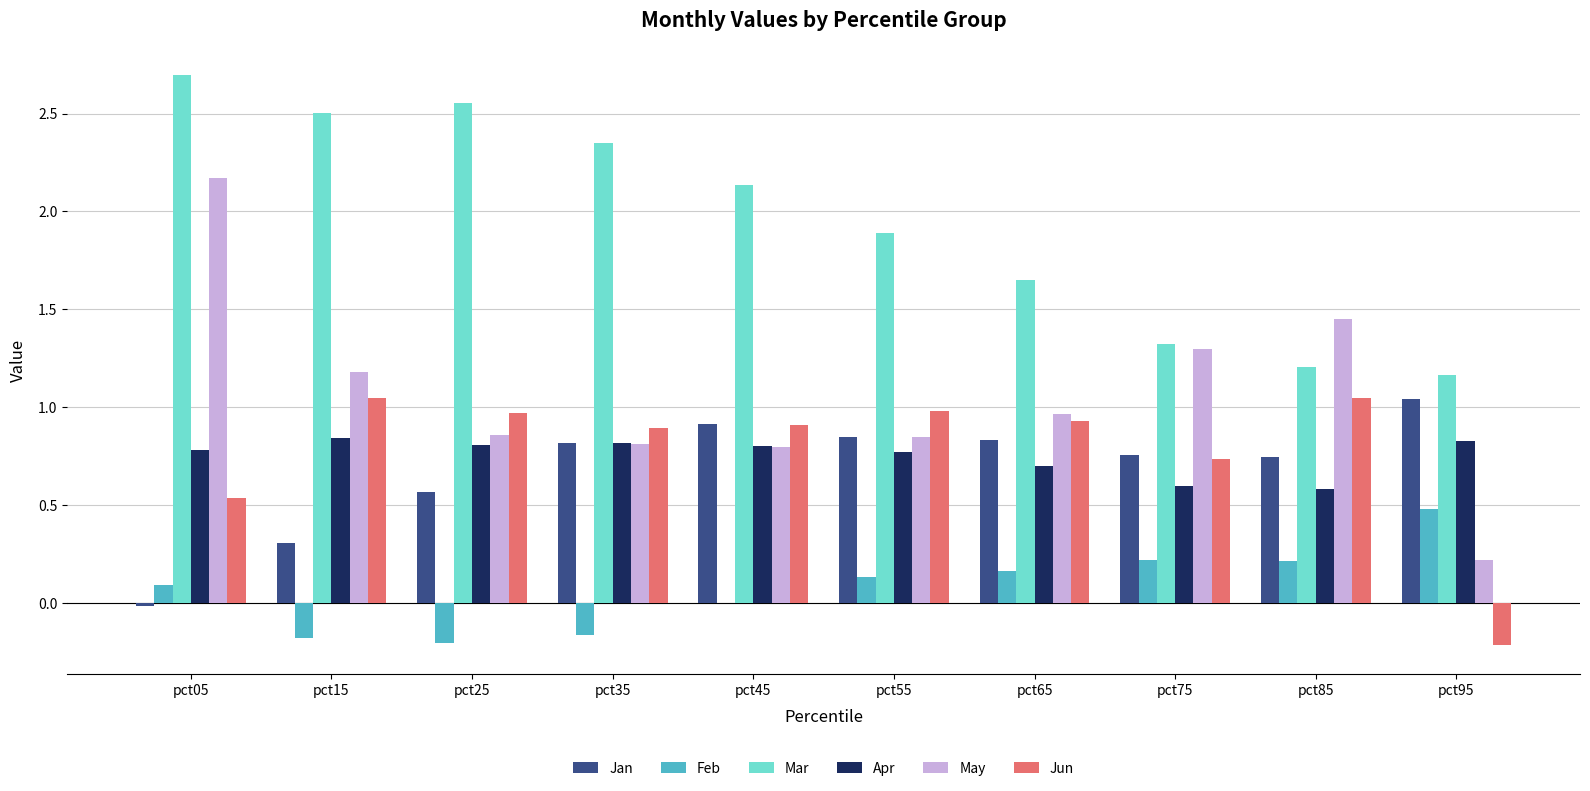

Which series has the largest total across all categories?

Mar